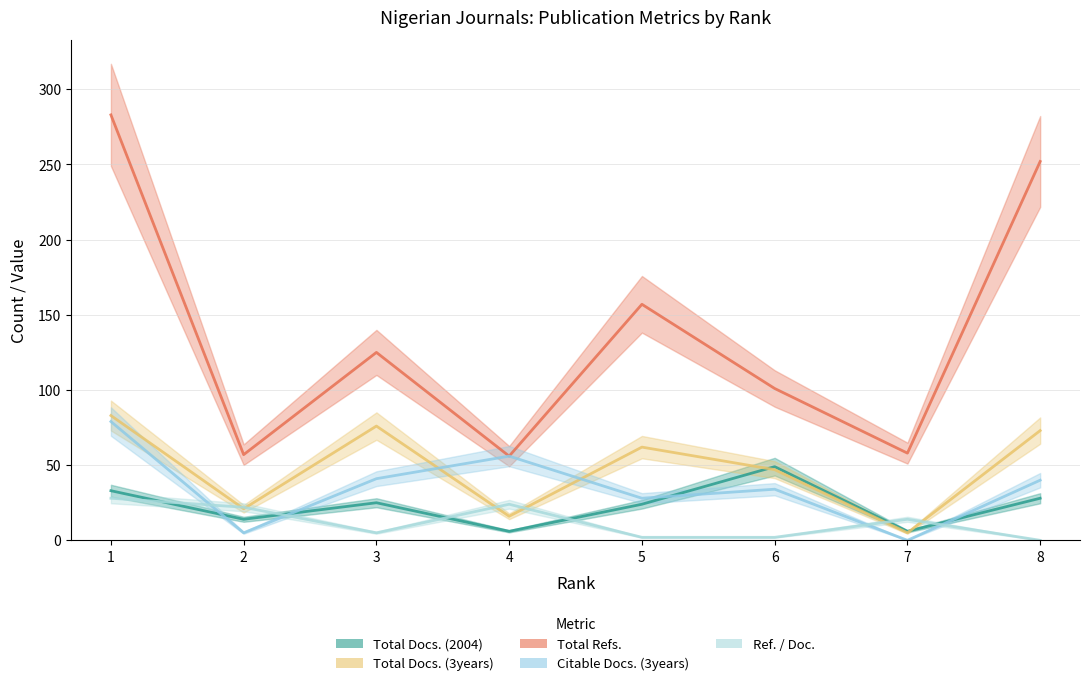

Reading left to right, what are all the values shown in this chart?

Total Docs. (2004): 1=33	2=14	3=25	4=6	5=24	6=49	7=6	8=28
Total Docs. (3years): 1=83	2=21	3=76	4=16	5=62	6=47	7=5	8=73
Total Refs.: 1=283	2=57	3=125	4=56	5=157	6=101	7=58	8=252
Citable Docs. (3years): 1=79	2=5	3=41	4=56	5=28	6=34	7=0	8=40
Ref. / Doc.: 1=28	2=22	3=5	4=24	5=2	6=2	7=14	8=0